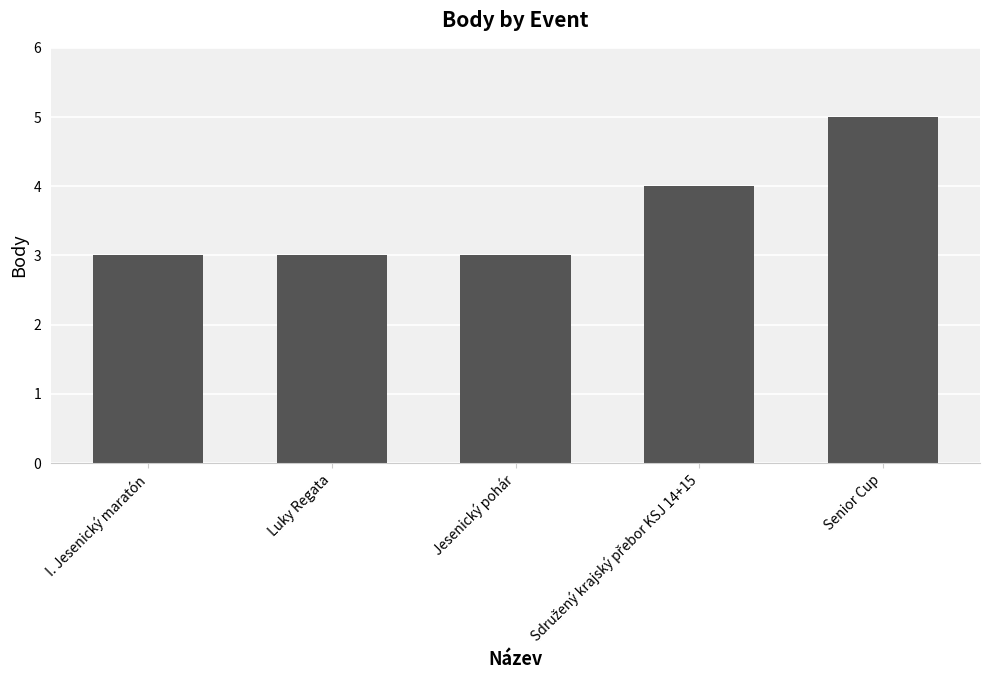

The value at Jesenický pohár is 4. True or false?

False